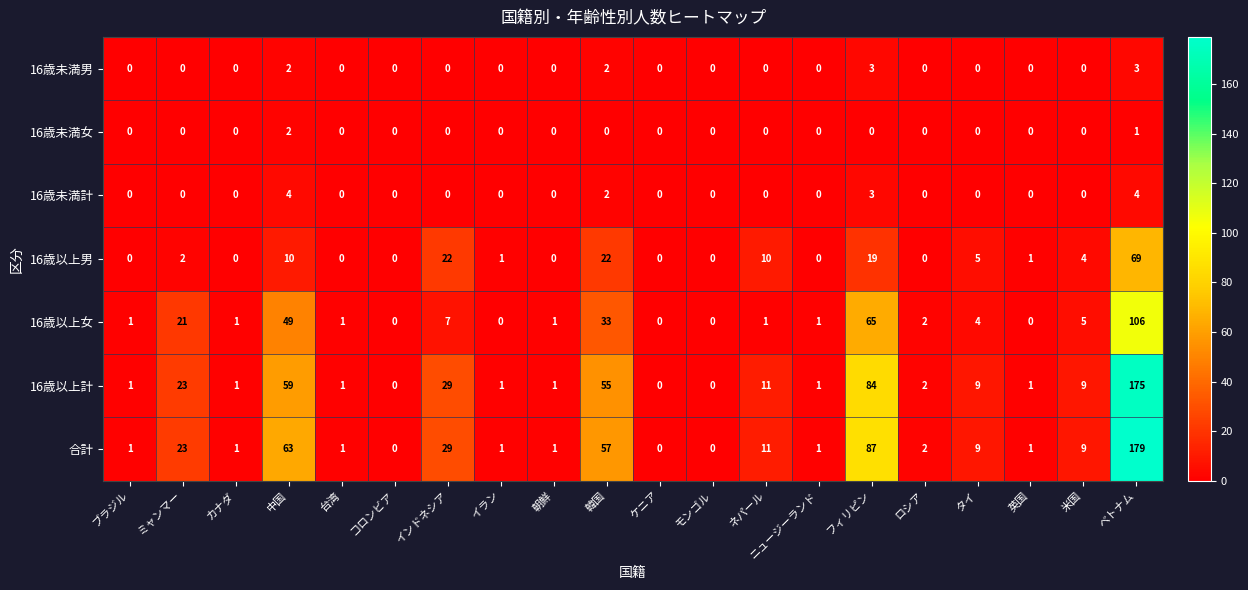

The value of 合計 at フィリピン is 155. True or false?

False